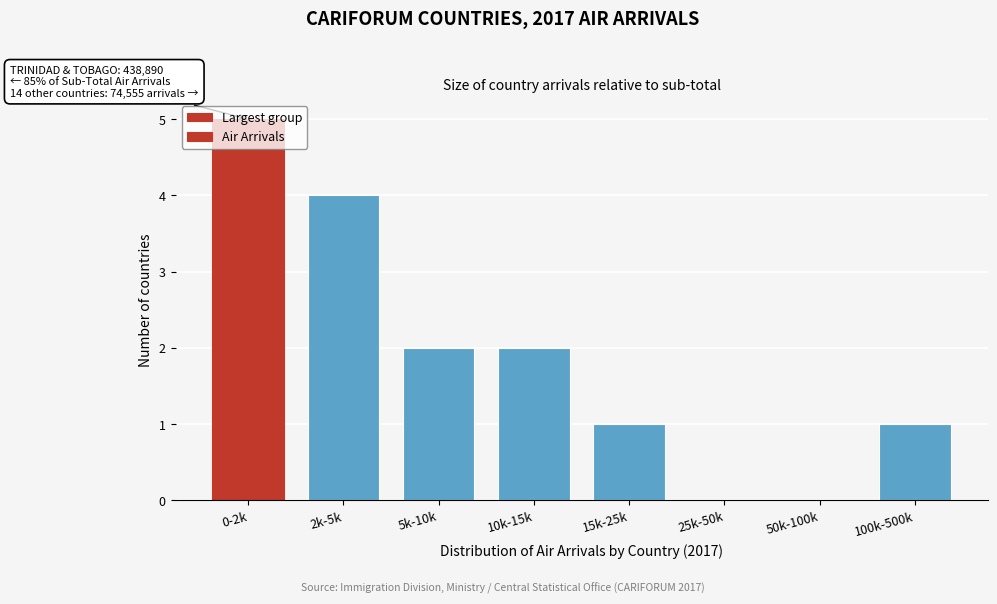

The value at 10k-15k is 1. True or false?

False